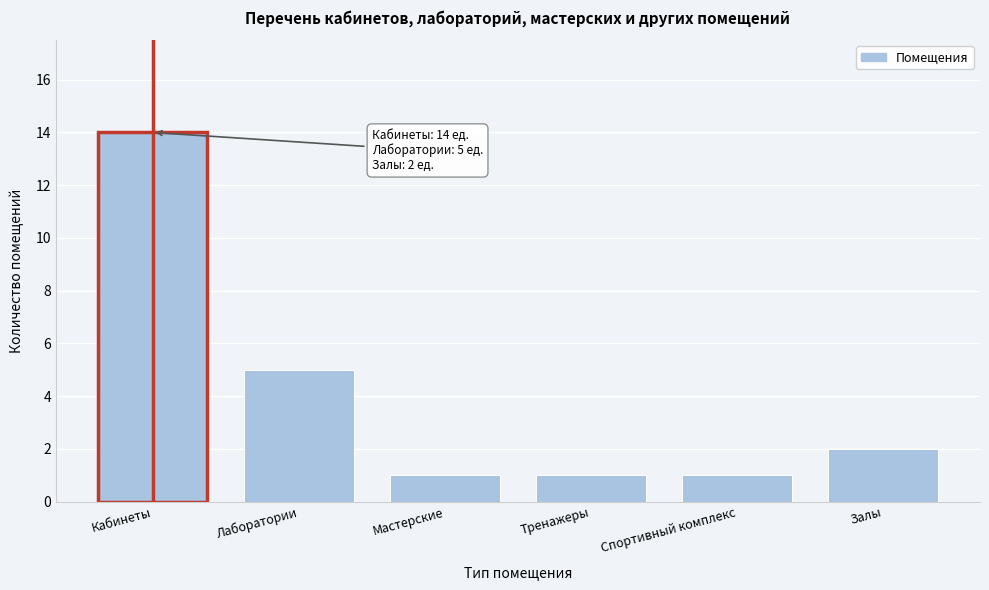

Reading left to right, extract all data points from this chart.

14	5	1	1	1	2